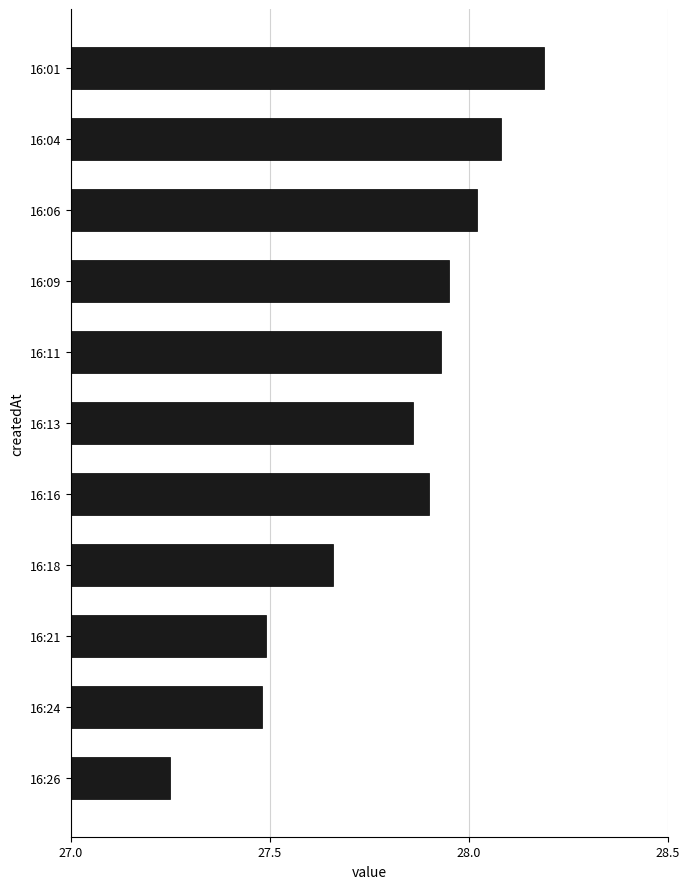

What is the difference between the maximum and second lowest values?

0.7